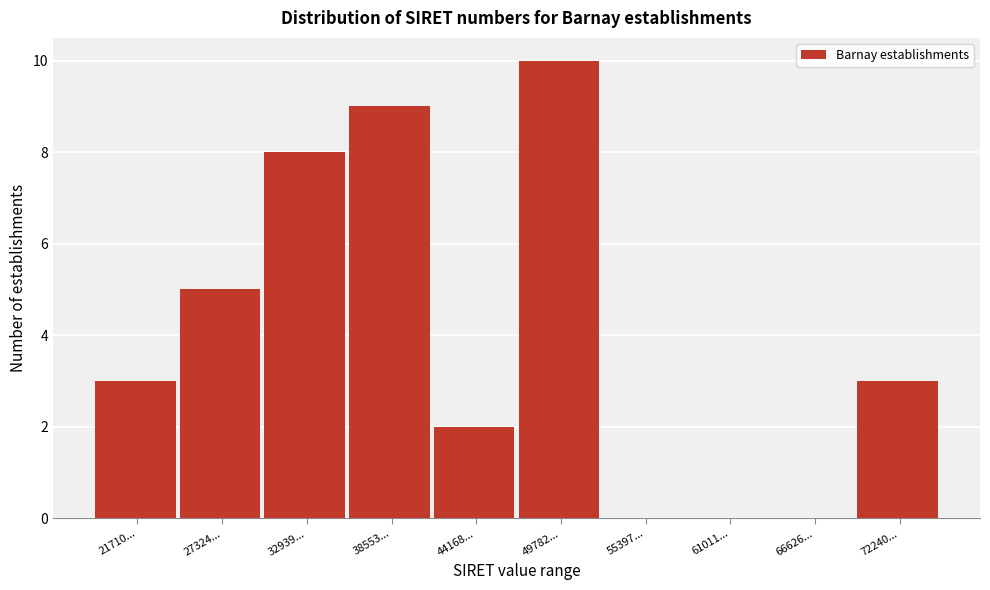

Reading left to right, list all the values displayed in this chart.

21710...=3	27324...=5	32939...=8	38553...=9	44168...=2	49782...=10	55397...=0	61011...=0	66626...=0	72240...=3